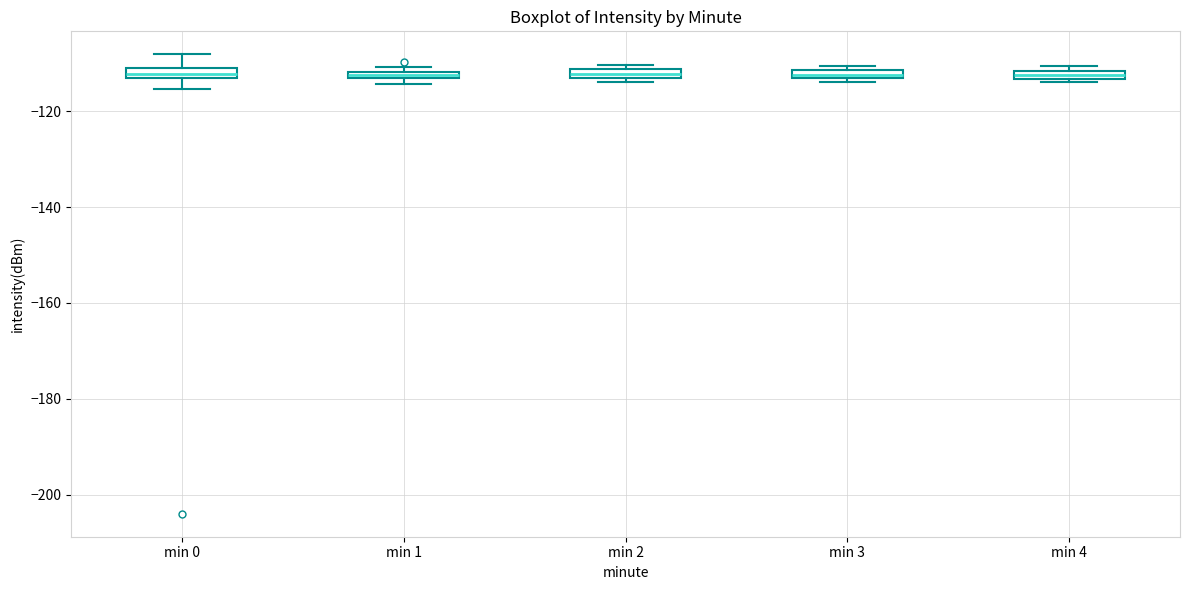

Where does the upper whisker of the box for min 0 end on the y-axis? The values are not printed on the chart, so give them approximately, as read against the axis.

-108